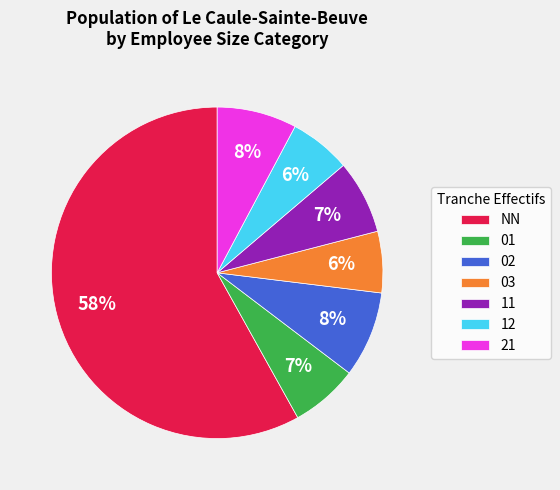

What is the largest slice in the pie chart?

NN